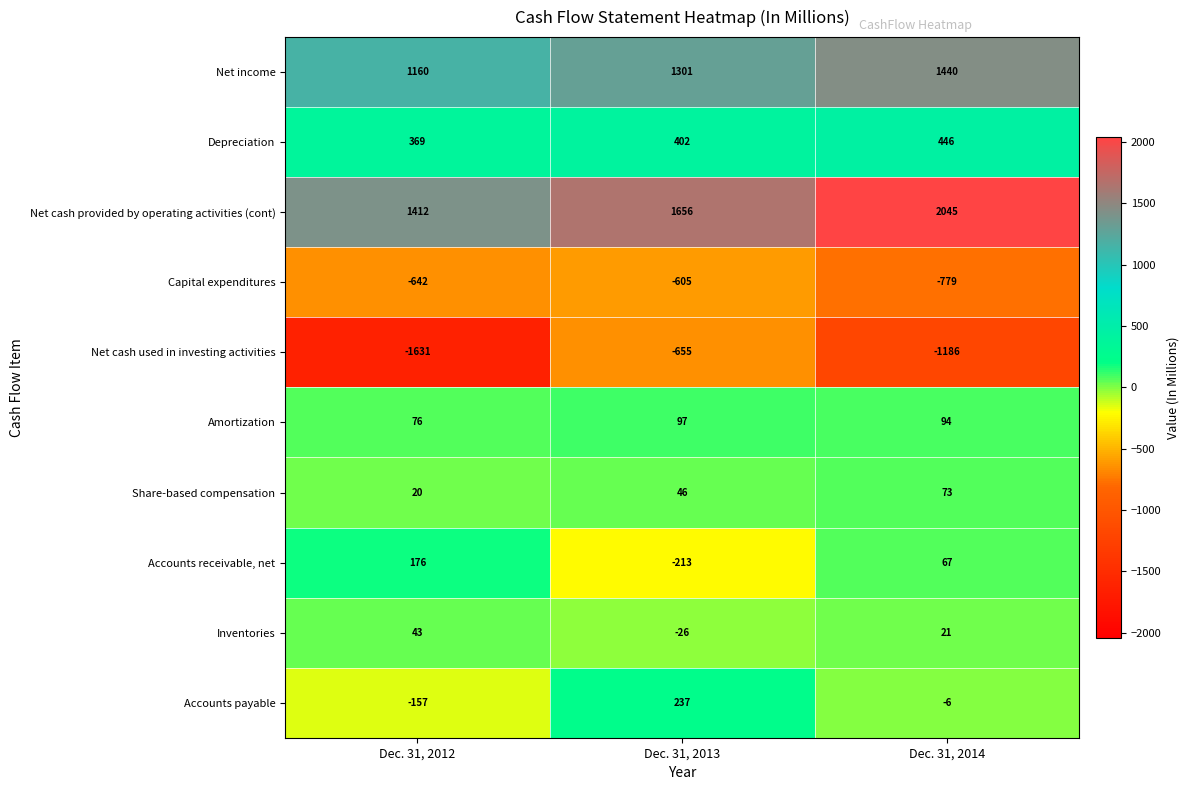

The Amortization series shows 97 at Dec. 31, 2013. True or false?

True